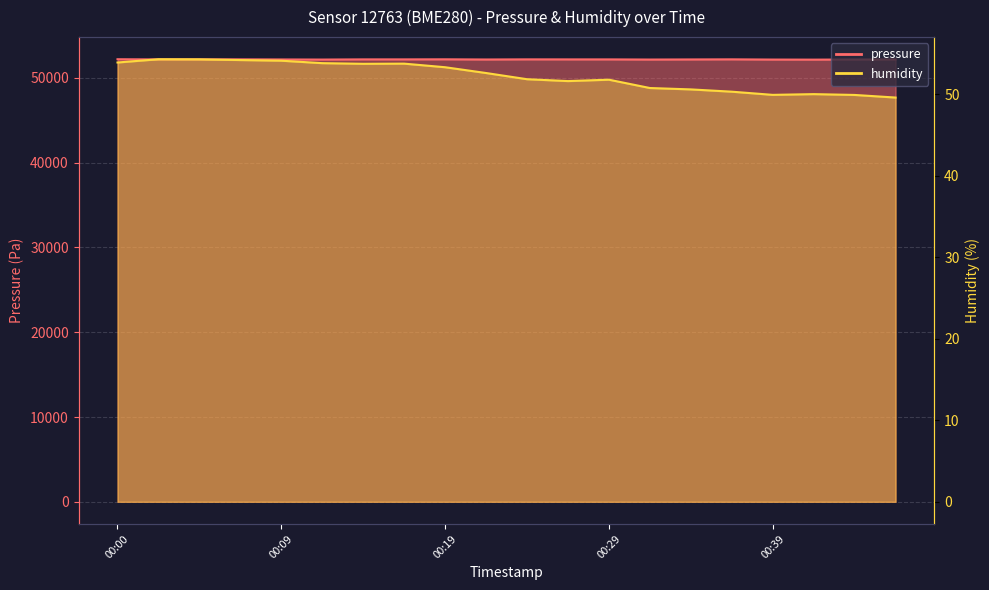

Is the value of pressure at 00:05 greater than the value of humidity at 00:31?

Yes